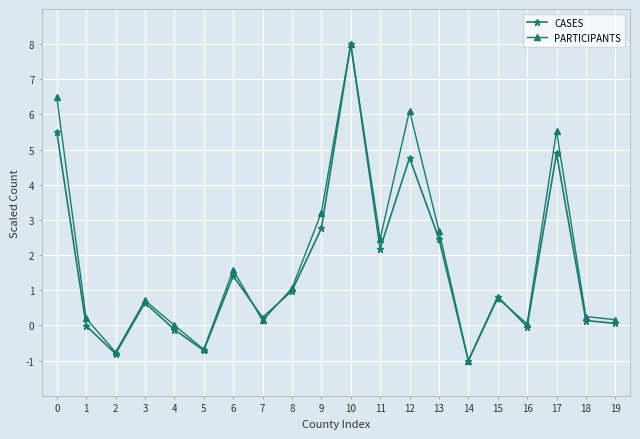

Does the chart display data point markers on the line(s)?

Yes